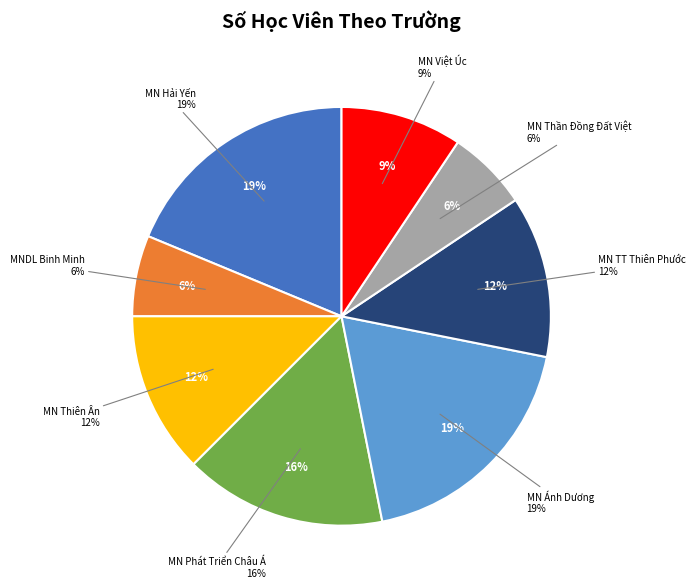

Does any single category account for the majority?

No